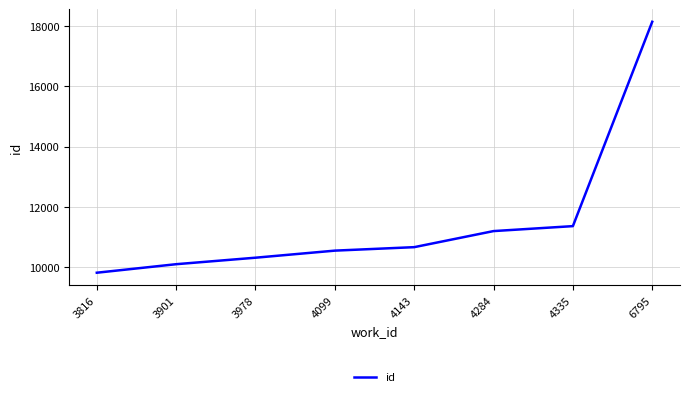

What is the ratio of the value at 4099 to the value at 4284?

0.9